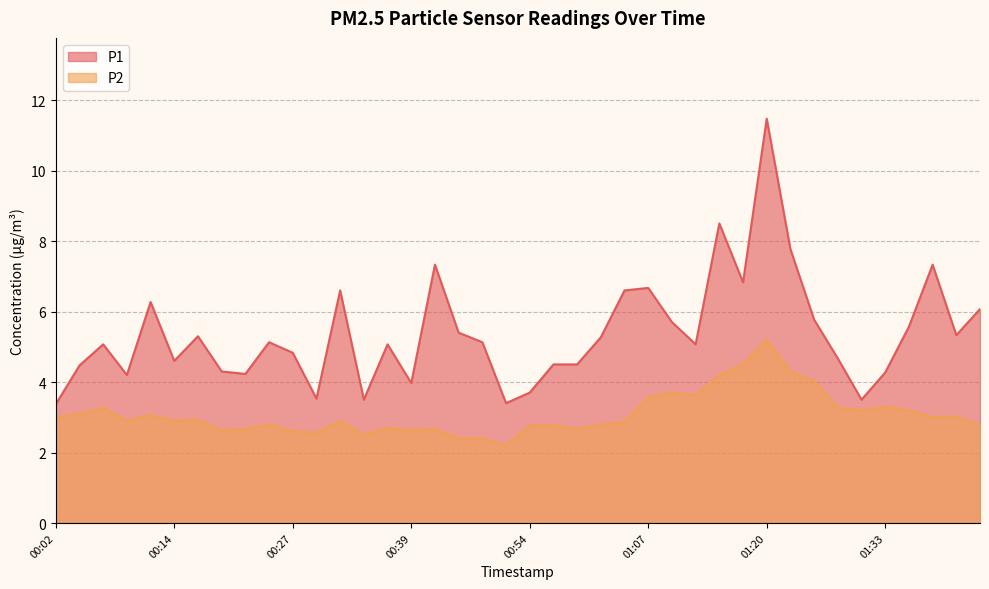

What is the difference between the highest and lowest values at 01:14?

4.3